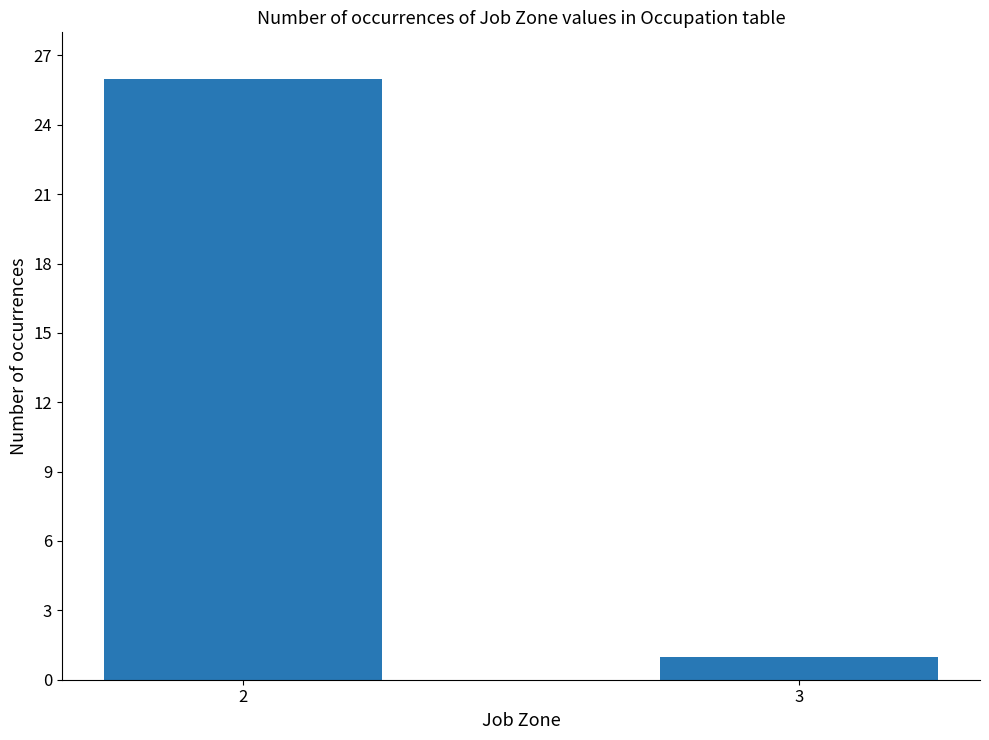

Does the chart contain stacked bars?

No